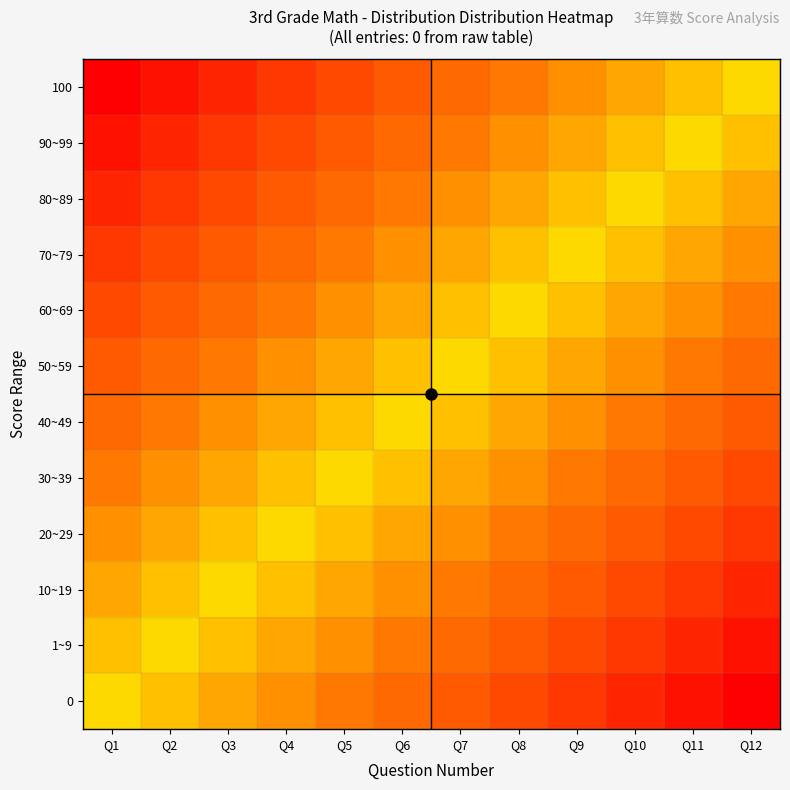

What is the spread (max minus min) of values at Q7?

0.5